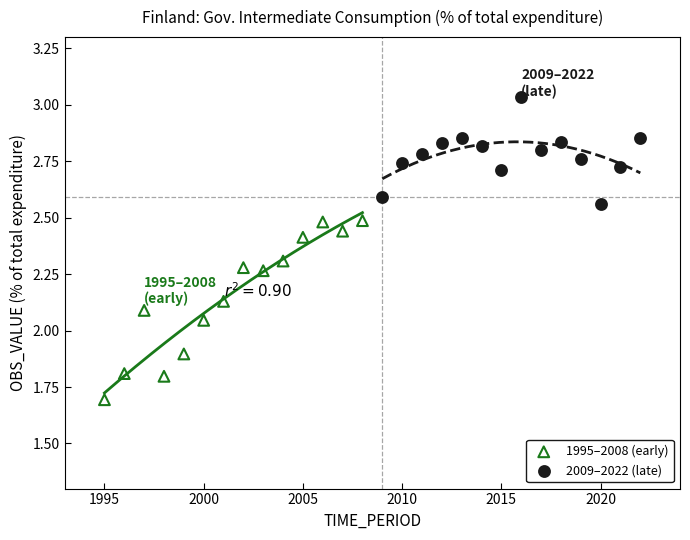

What are all the series names shown in the legend?

1995–2008 (early), 2009–2022 (late)